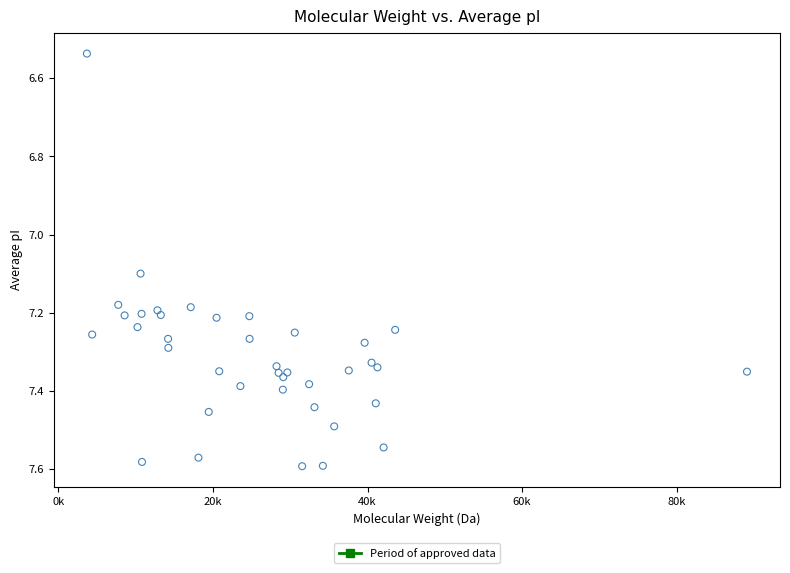

What Y value in the scatter plot is closest to 7?

7.1